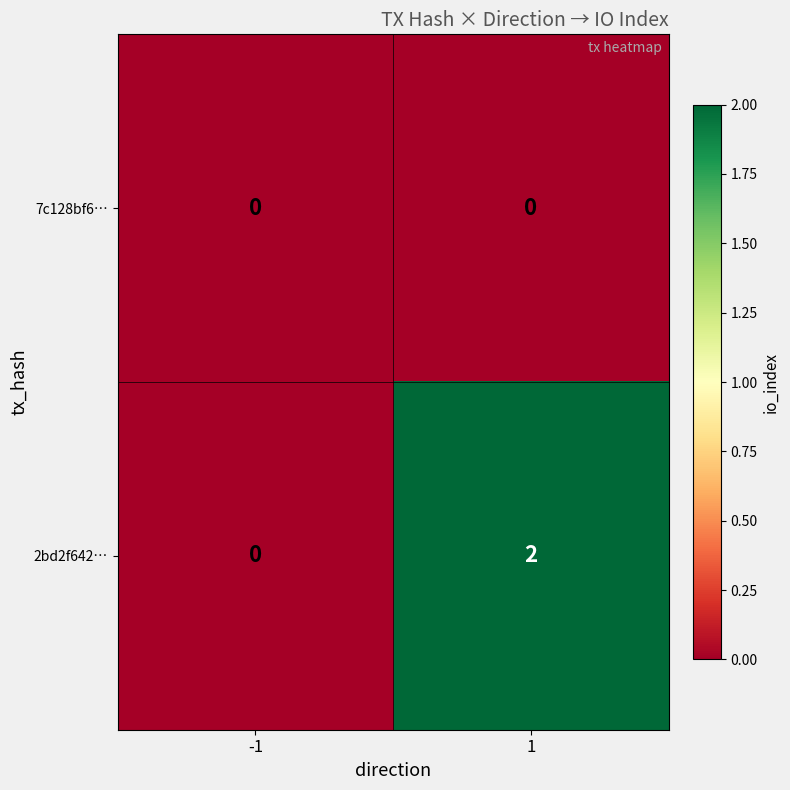

How many data points does each series have?

2